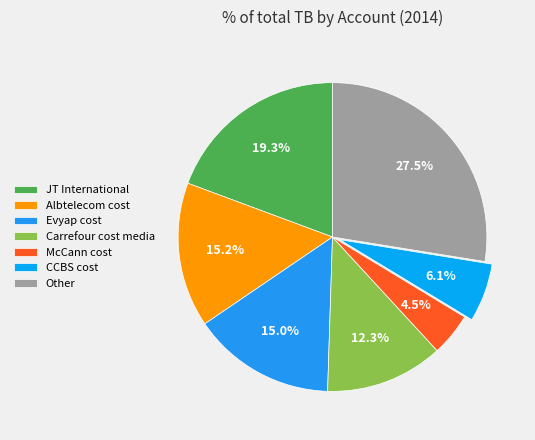

Does Evyap cost represent more than half of the total?

No